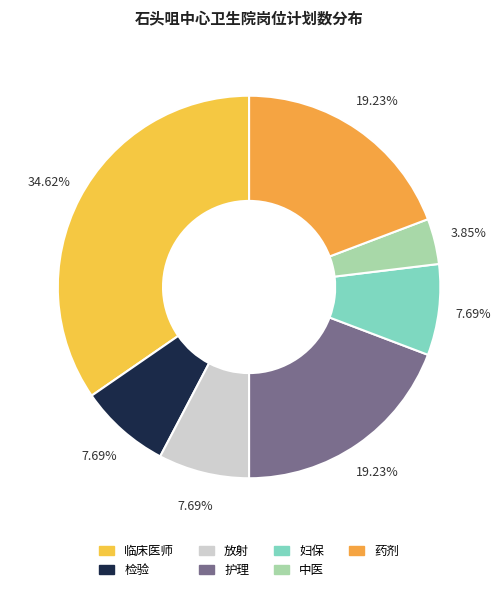

To the nearest percent, what portion does 护理 represent?

19%